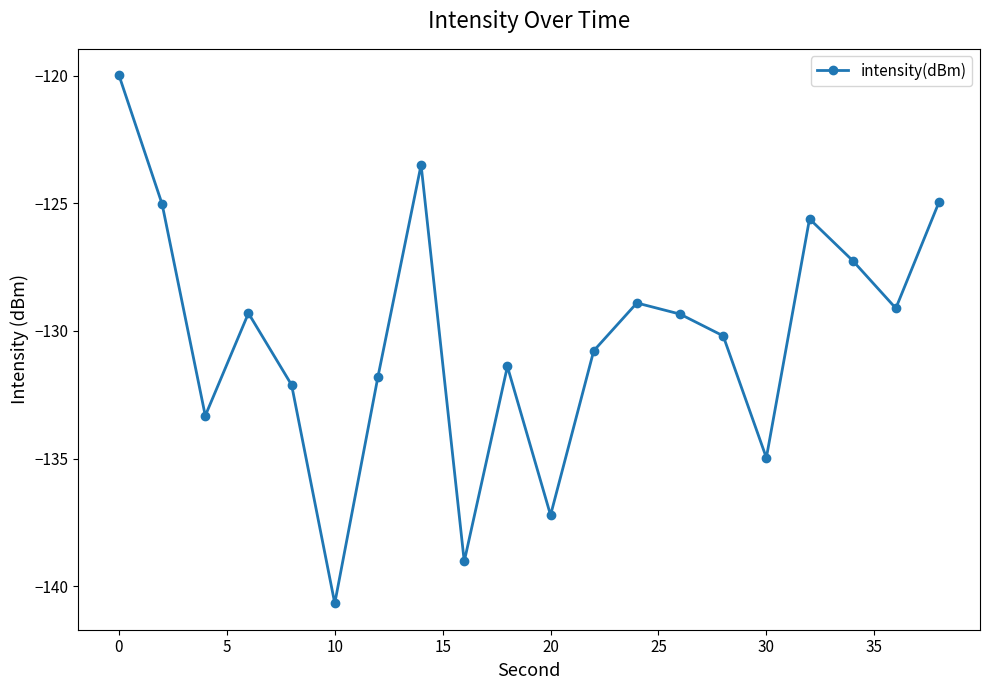

What is the difference between the maximum and minimum values?

20.7